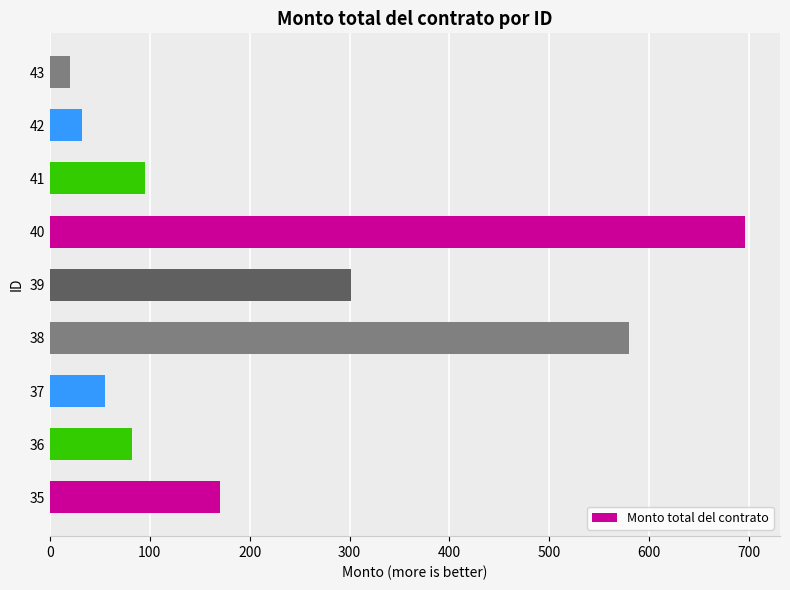

What is the maximum value shown in the chart?

696.0